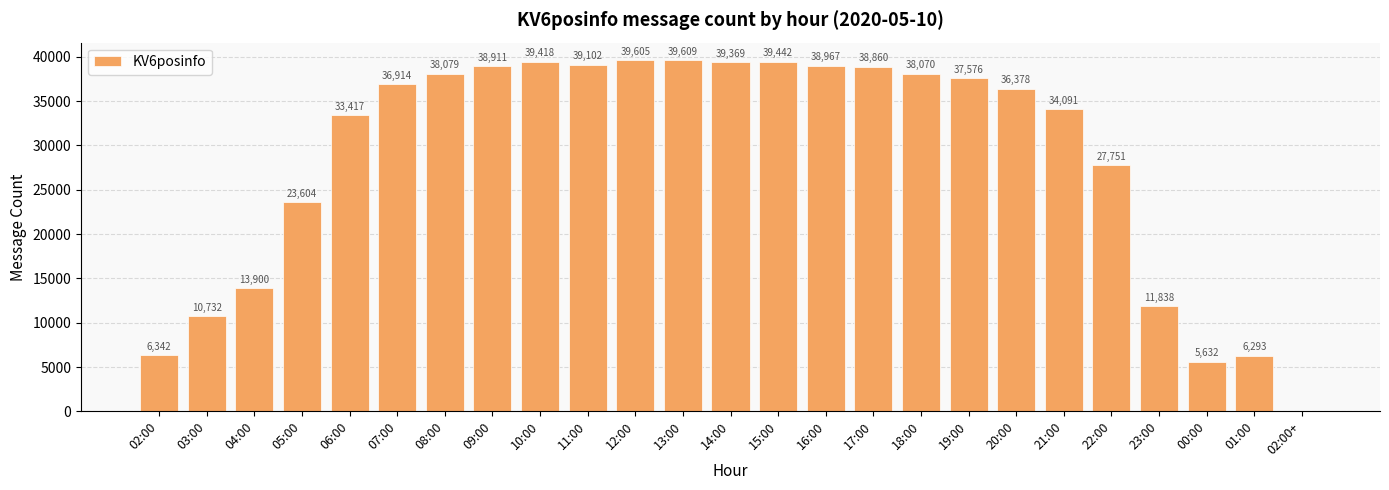

Are the bars horizontal?

No